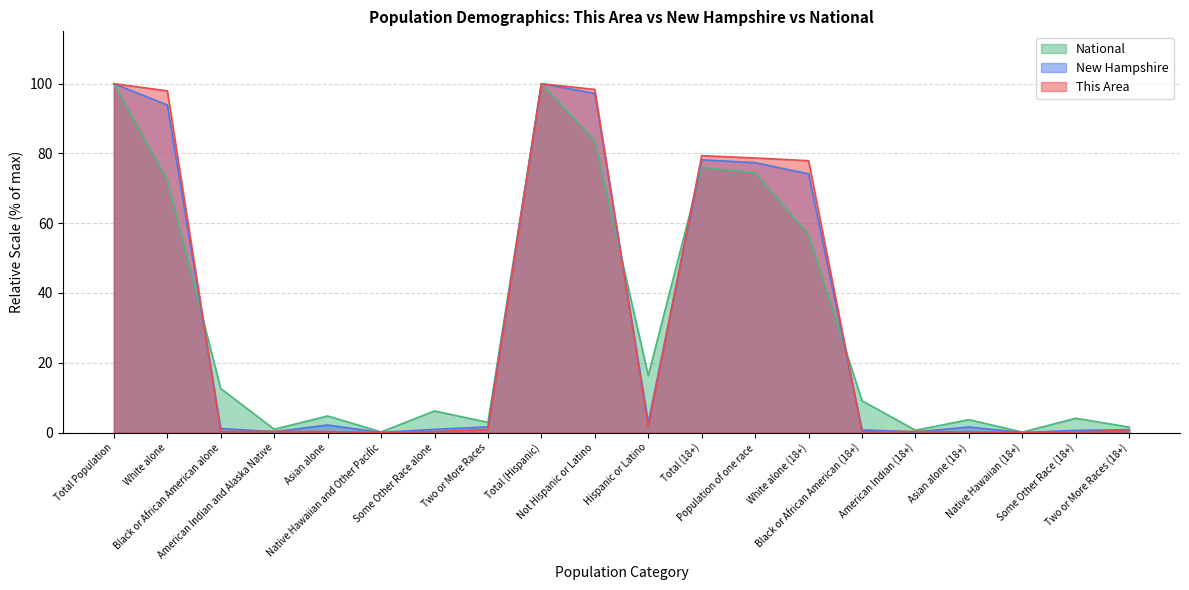

How many lines are shown in the chart?

3